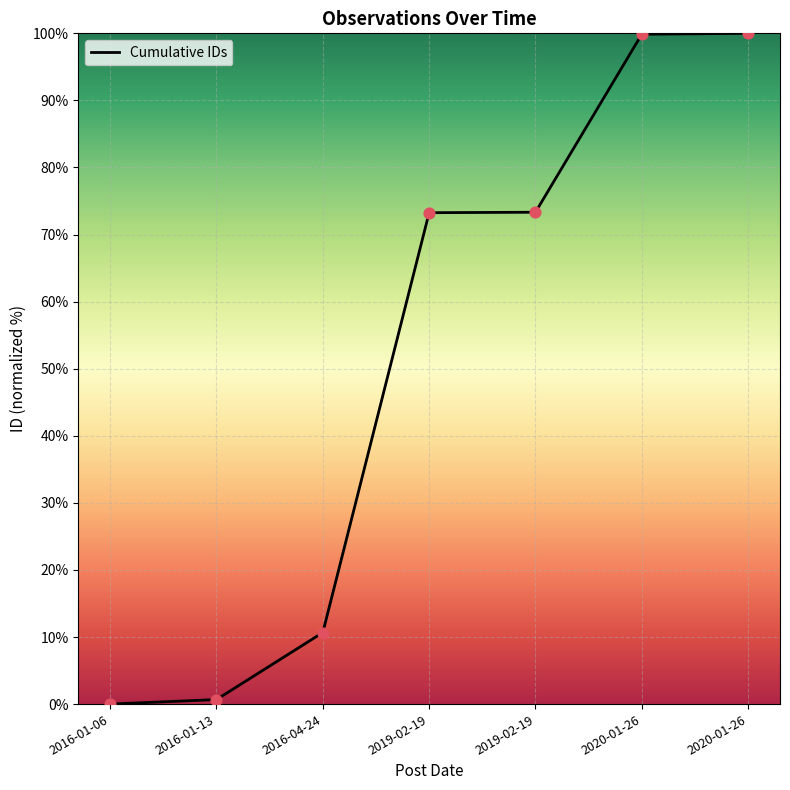

How many lines are shown in the chart?

1